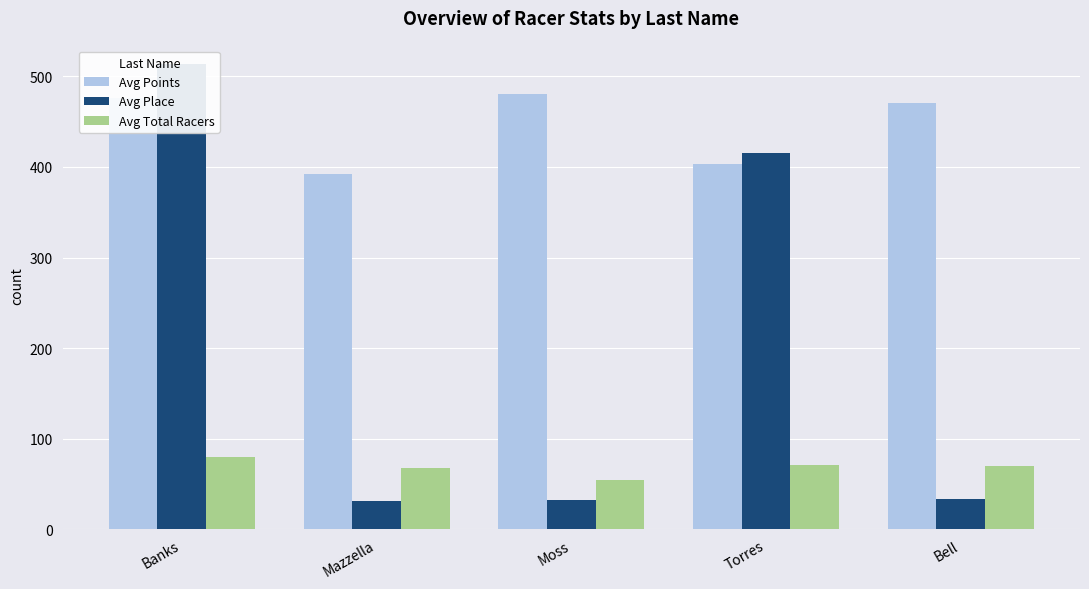

List the labels in order of Avg Place value, smallest first.

Mazzella, Moss, Bell, Torres, Banks